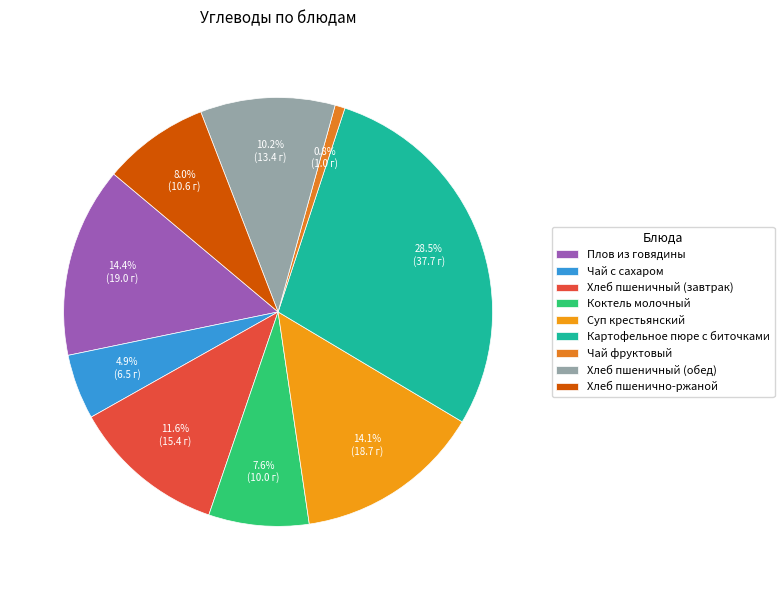

Is there any slice that represents more than half of the pie?

No